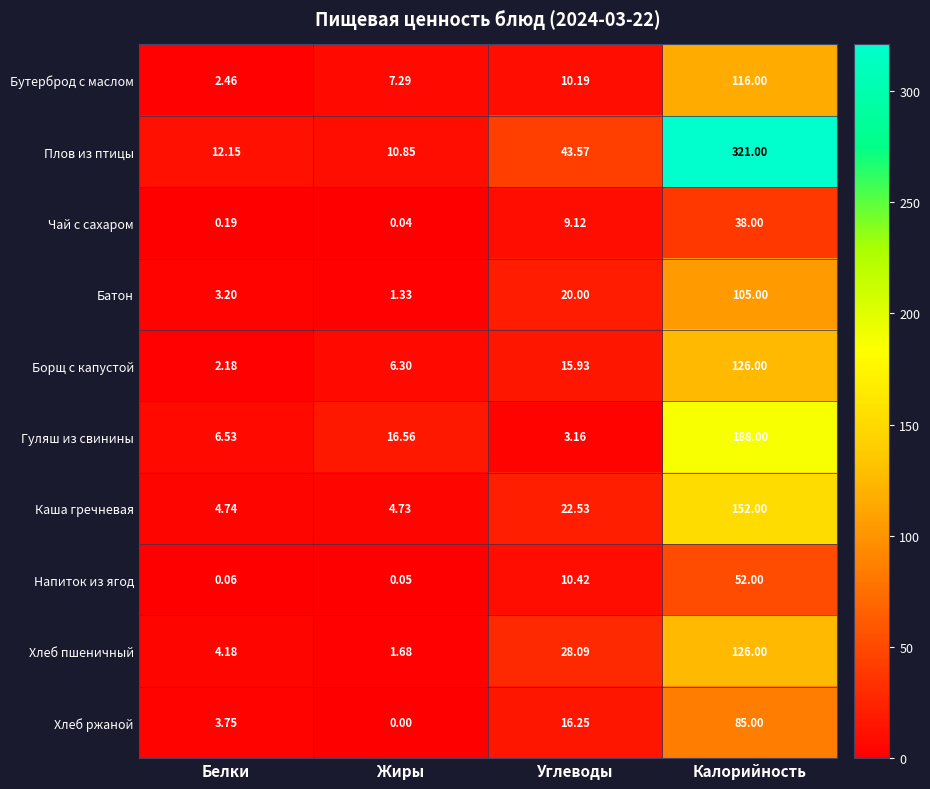

Which series has the widest spread of values?

Плов из птицы